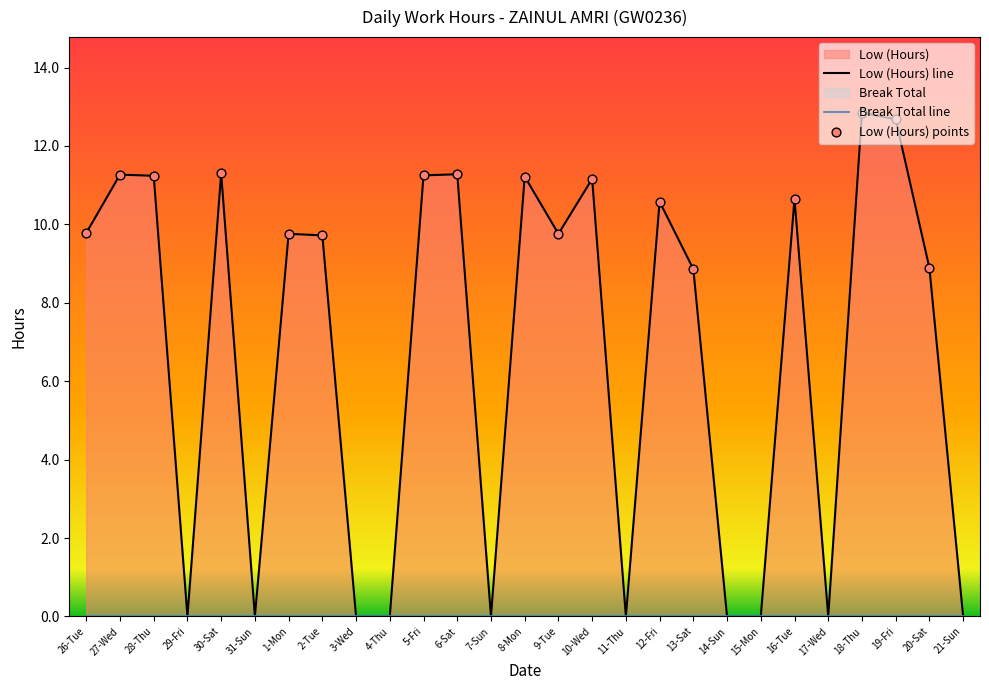

What is the ratio of the value at 16-Tue to the value at 10-Wed?

1.0